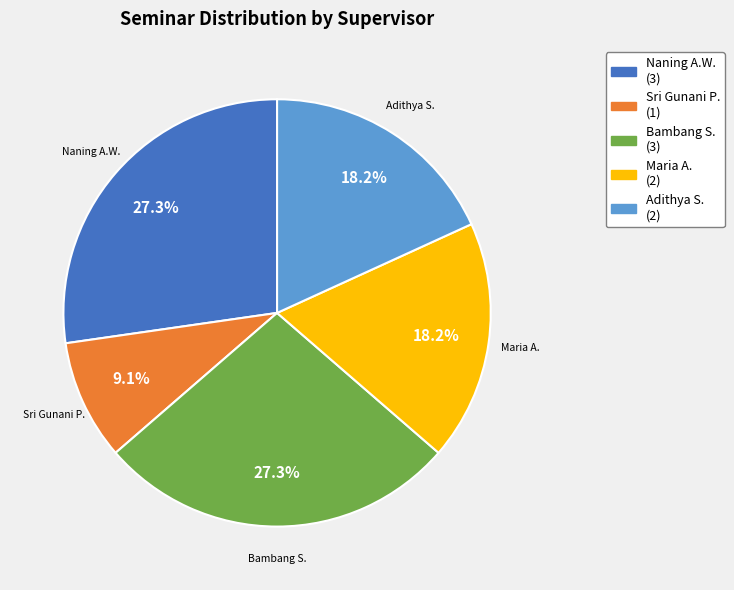

Is there any slice that represents more than half of the pie?

No